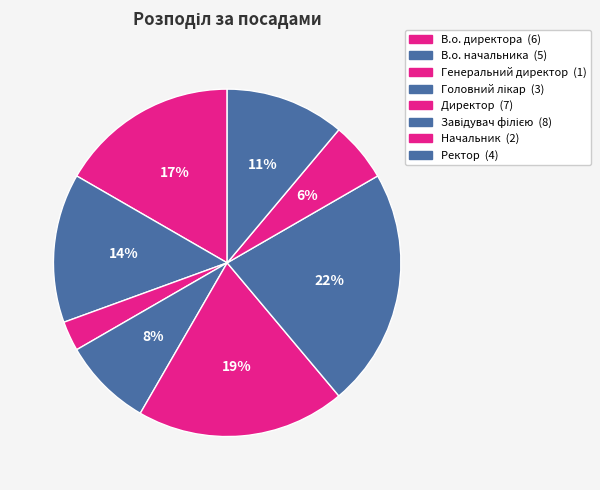

To the nearest percent, what is the difference between the Начальник and Головний лікар slice percentages?

3%